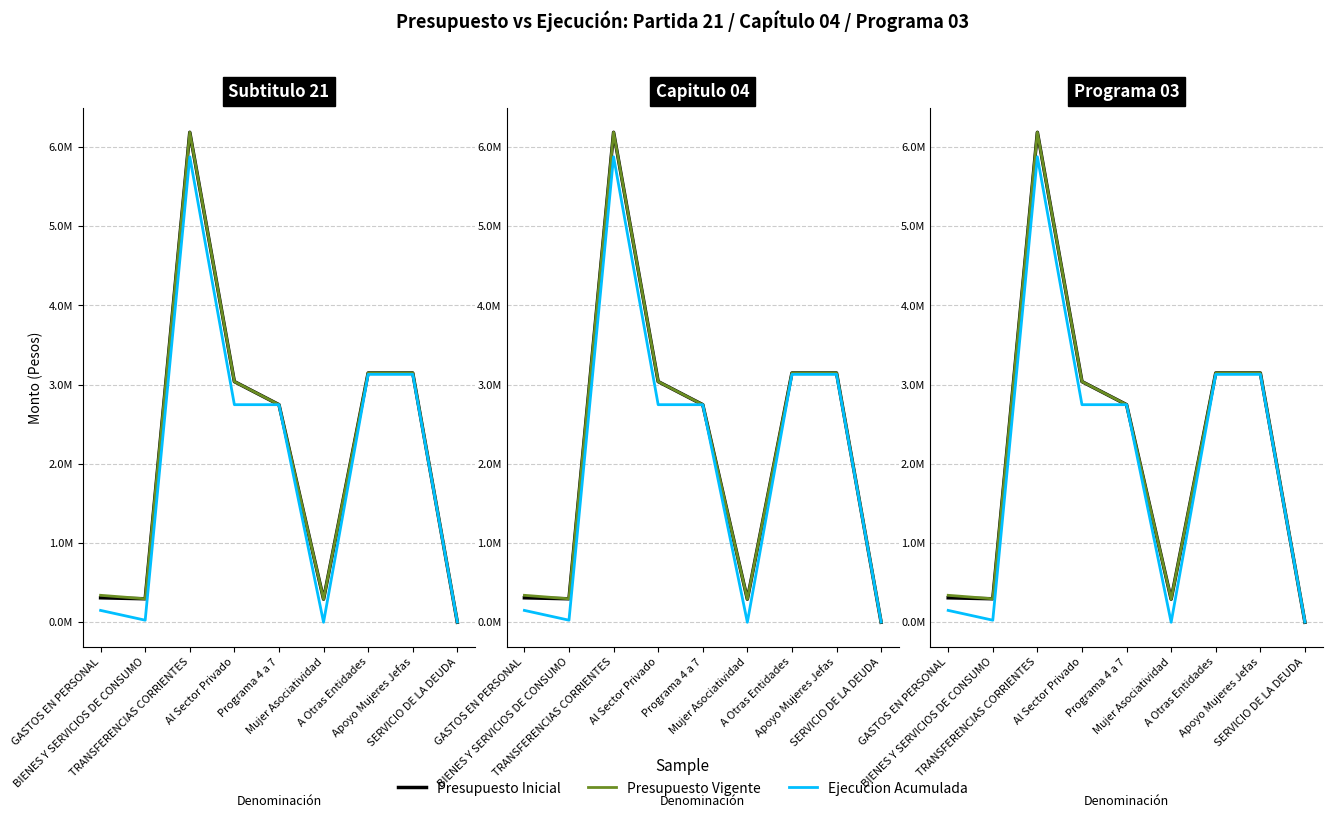

The value of Presupuesto Vigente at TRANSFERENCIAS CORRIENTES is 6186828. True or false?

True